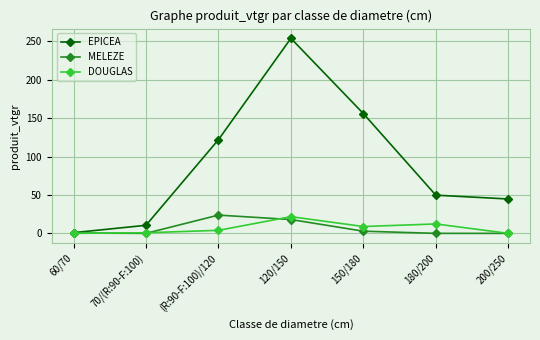

Does the chart display data point markers on the line(s)?

Yes